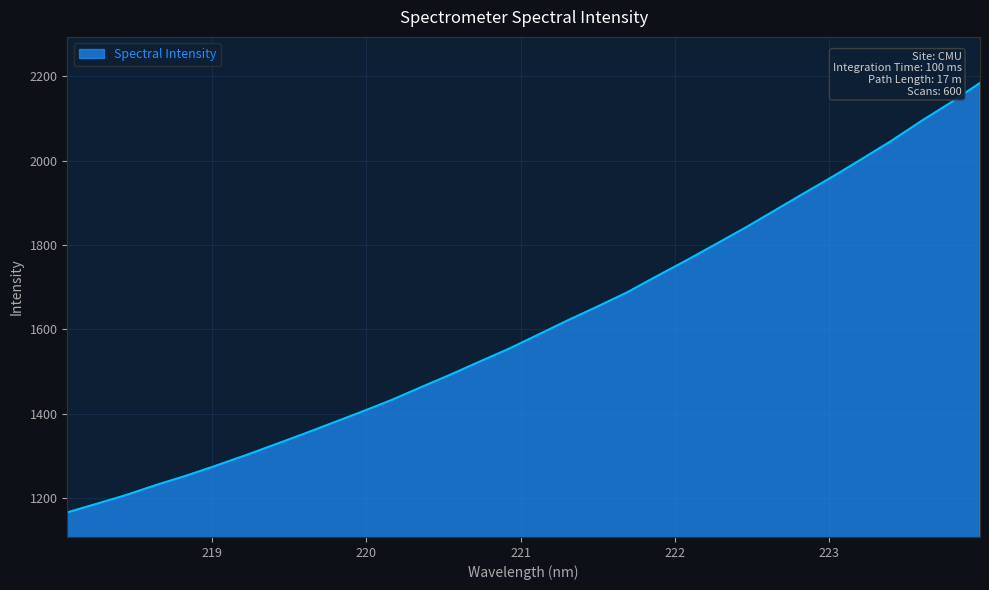

What is the minimum value shown in the chart?

1165.7